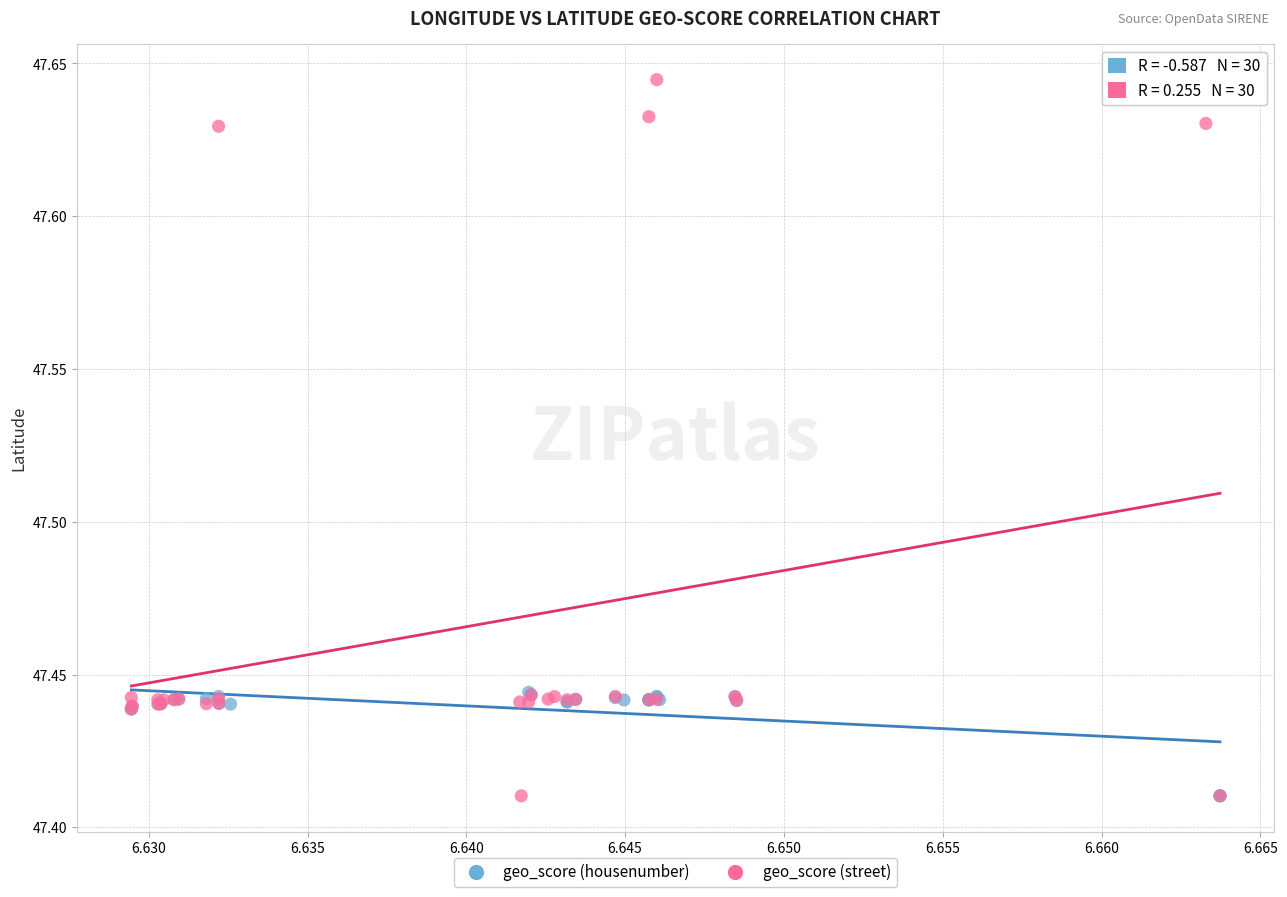

Which series has the largest Y range (max minus min)?

geo_score (street)